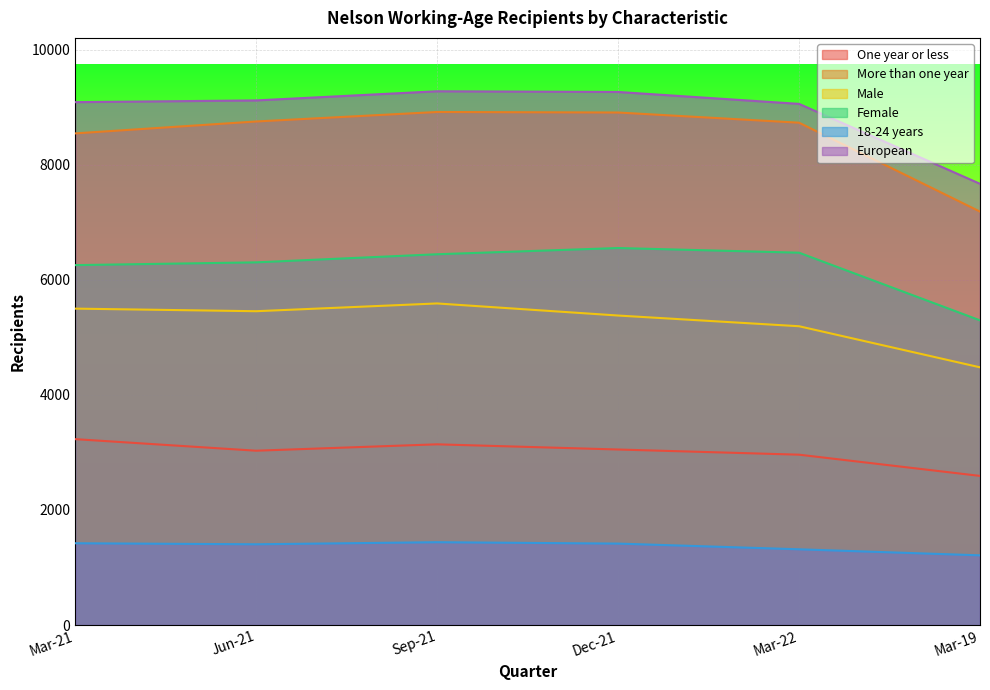

At which category is the sum across all series the highest?

Sep-21